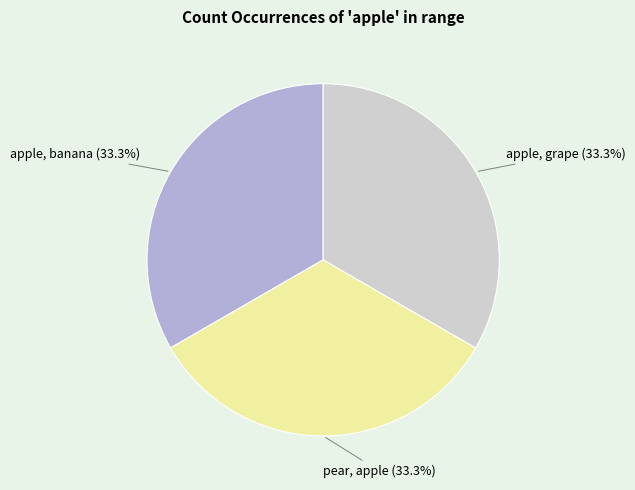

How many slices are in this pie chart?

3